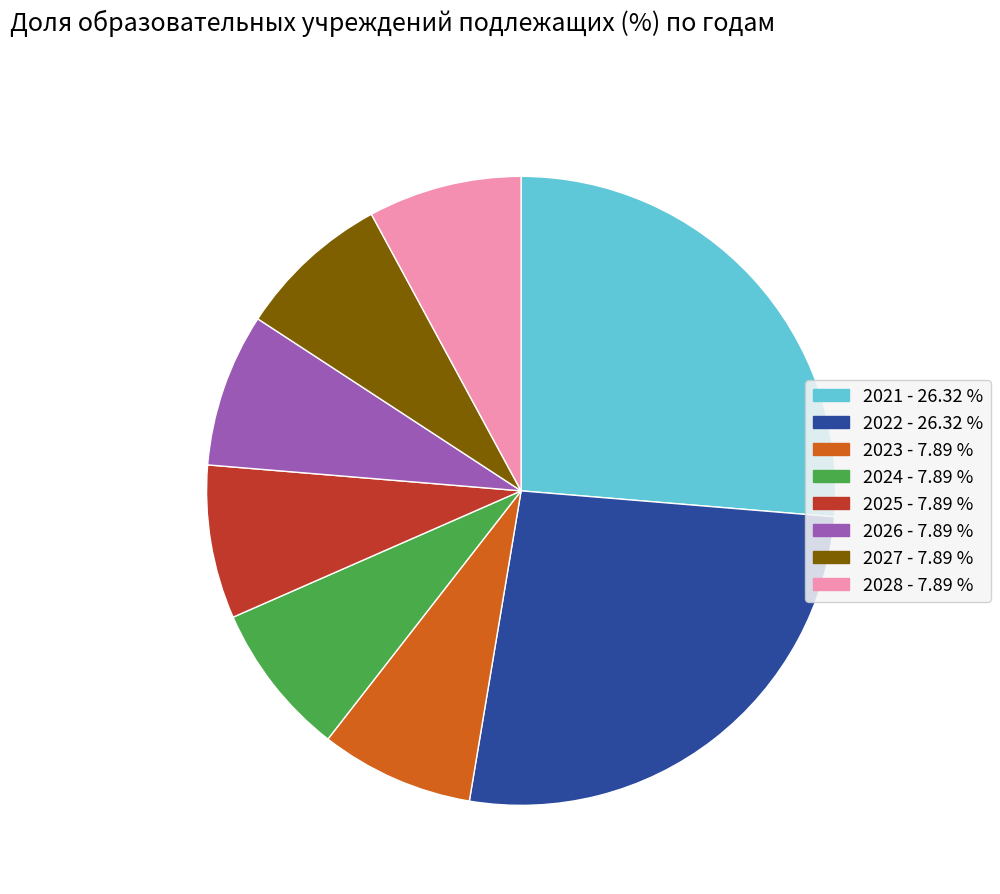

Is the sum of 2025 - 7.89 % and 2022 - 26.32 % greater than half?

No